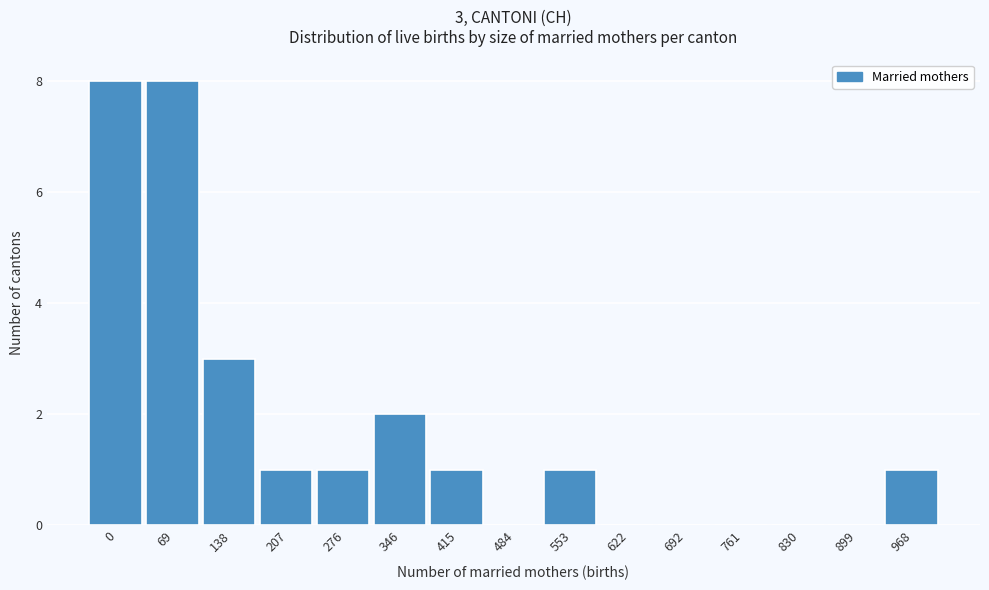

Reading left to right, what are all the values shown in this chart?

0=8	69=8	138=3	207=1	276=1	346=2	415=1	484=0	553=1	622=0	692=0	761=0	830=0	899=0	968=1